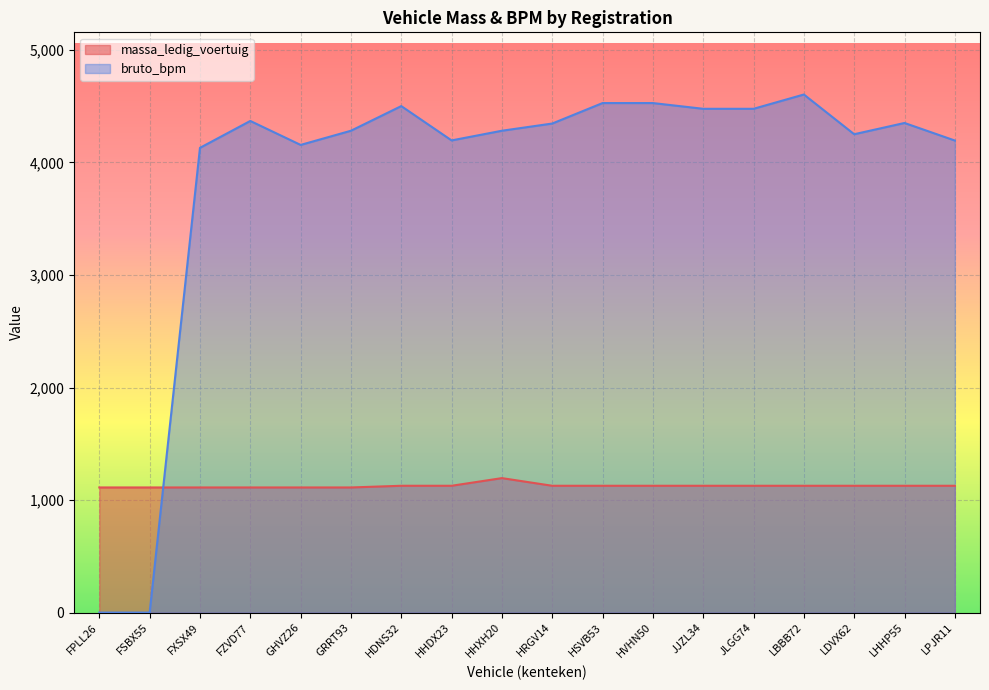

Rank the series by their average value, from highest to lowest.

bruto_bpm, massa_ledig_voertuig